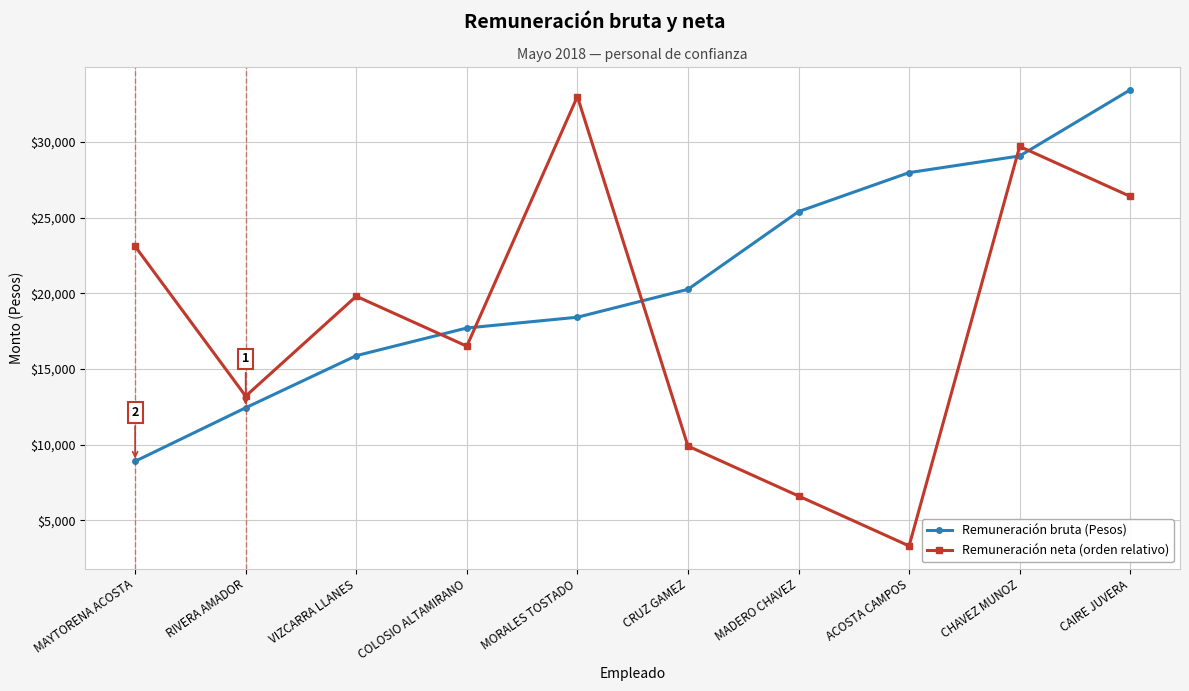

Reading right to left, extract all data points from this chart.

Remuneración bruta (Pesos): CAIRE JUVERA=33441.4	CHAVEZ MUNOZ=29072.7	ACOSTA CAMPOS=27971.5	MADERO CHAVEZ=25395.0	CRUZ GAMEZ=20257.8	MORALES TOSTADO=18414.1	COLOSIO ALTAMIRANO=17702.3	VIZCARRA LLANES=15872.5	RIVERA AMADOR=12430.4	MAYTORENA ACOSTA=8893.6
Remuneración neta (orden relativo): CAIRE JUVERA=26400.0	CHAVEZ MUNOZ=29700.0	ACOSTA CAMPOS=3300.0	MADERO CHAVEZ=6600.0	CRUZ GAMEZ=9900.0	MORALES TOSTADO=33000.0	COLOSIO ALTAMIRANO=16500.0	VIZCARRA LLANES=19800.0	RIVERA AMADOR=13200.0	MAYTORENA ACOSTA=23100.0